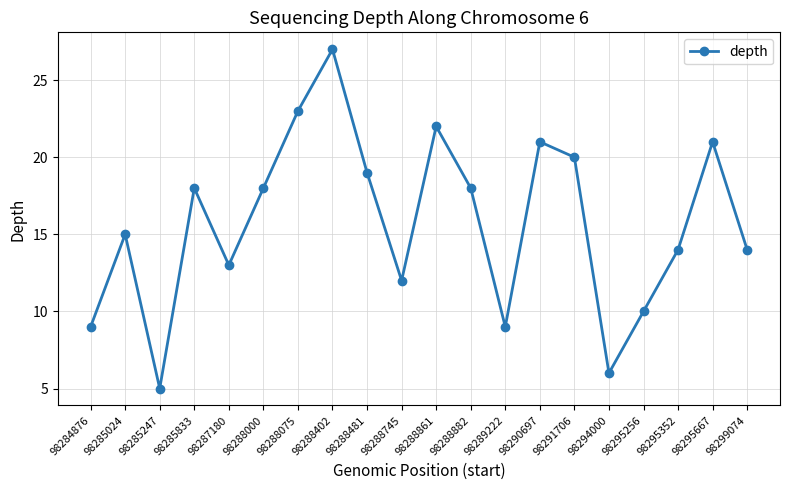

Reading left to right, what are all the values shown in this chart?

9	15	5	18	13	18	23	27	19	12	22	18	9	21	20	6	10	14	21	14